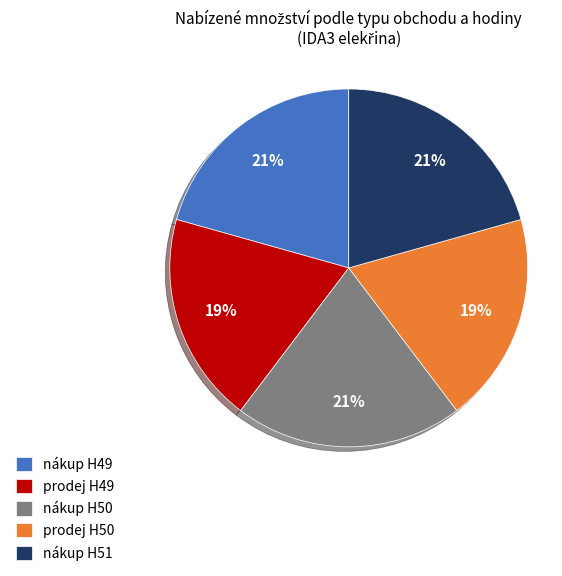

Is the sum of nákup H50 and prodej H49 greater than half?

No